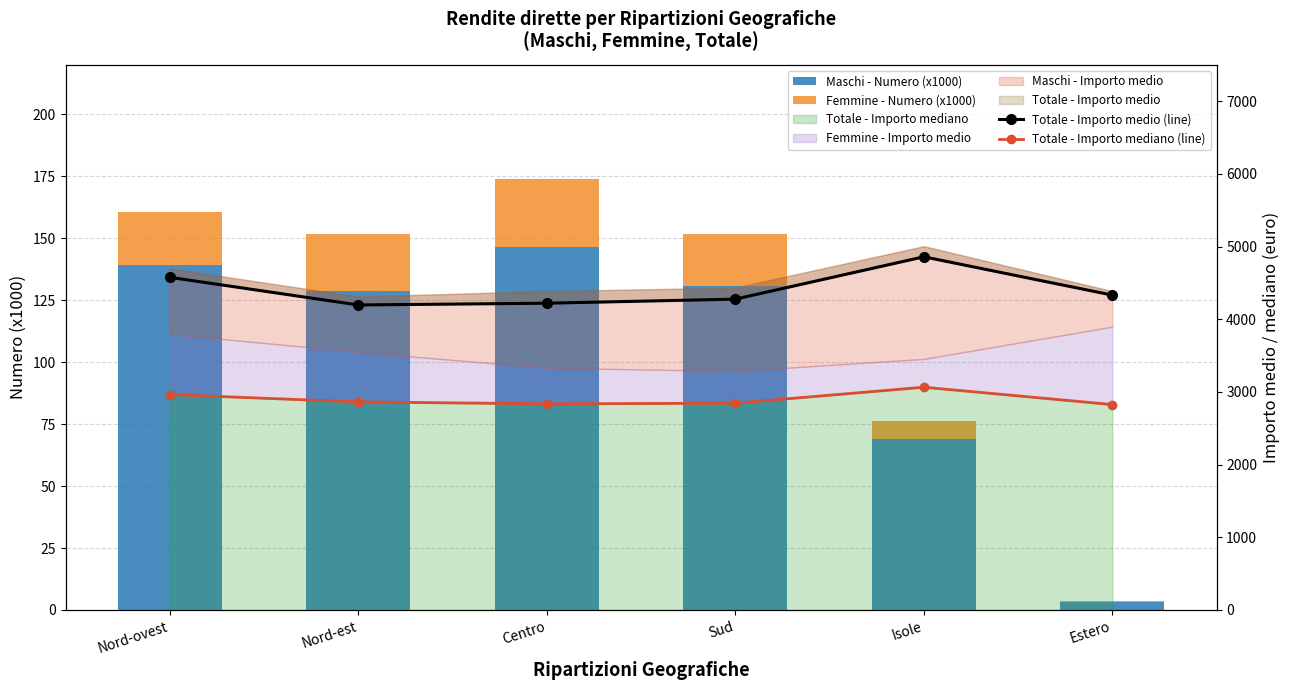

At which category does the chart reach its peak across all series?

Isole